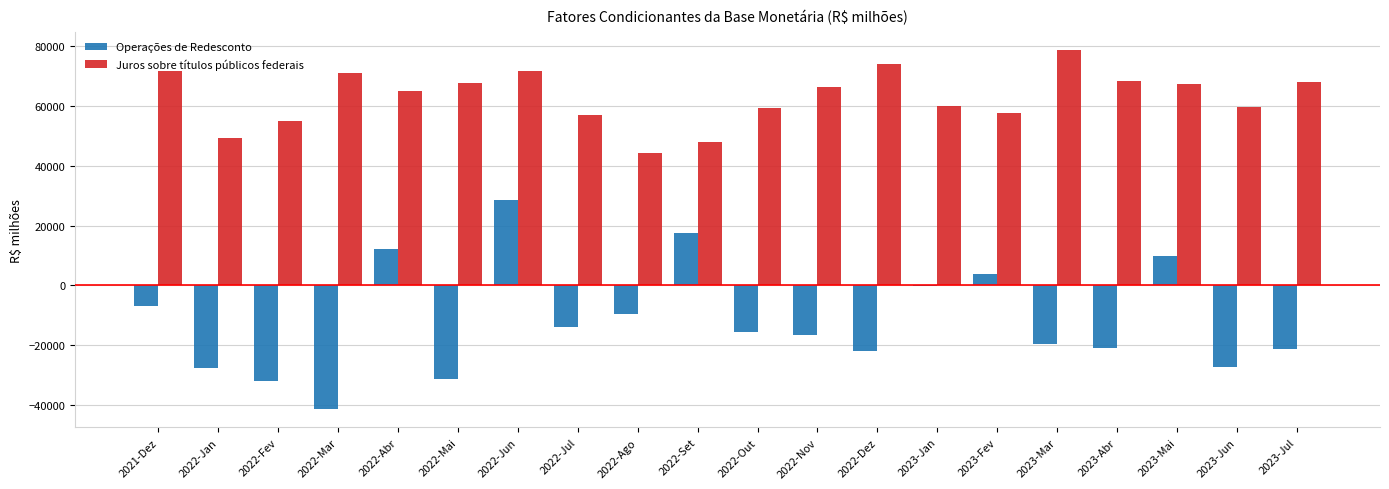

The value of Juros sobre títulos públicos federais at 2023-Fev is 57712.8. True or false?

True